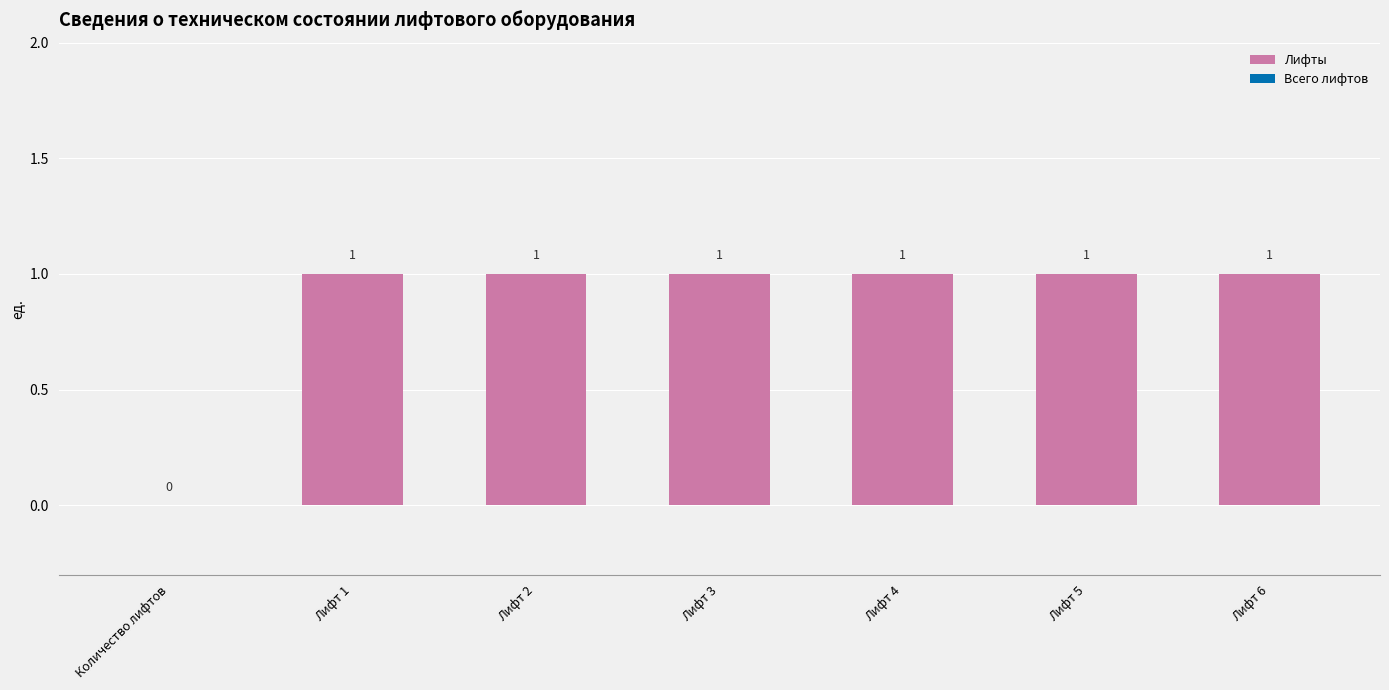

The chart shows a value of 2 at Лифт 4. True or false?

False